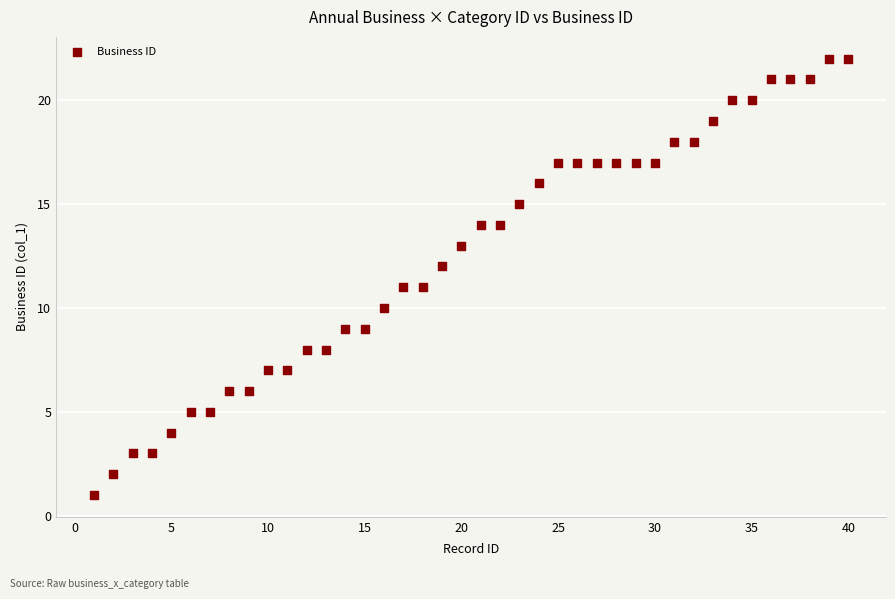

What is the range of X values (max minus min)?

39